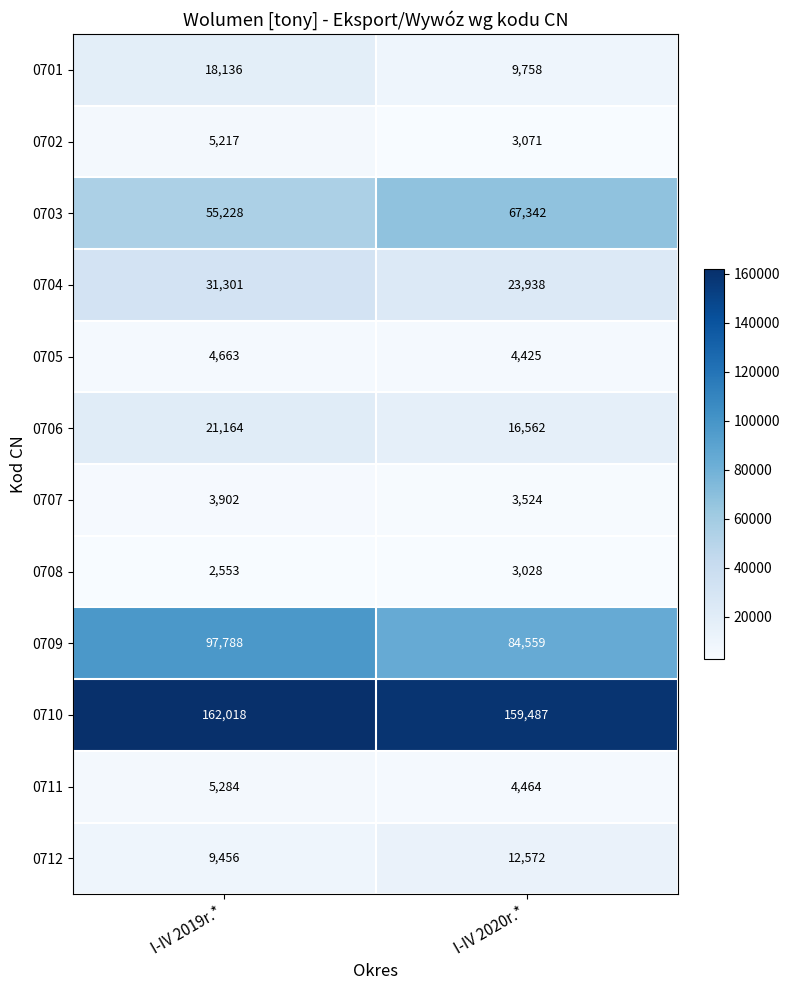

Which series has the largest range (max minus min)?

0709